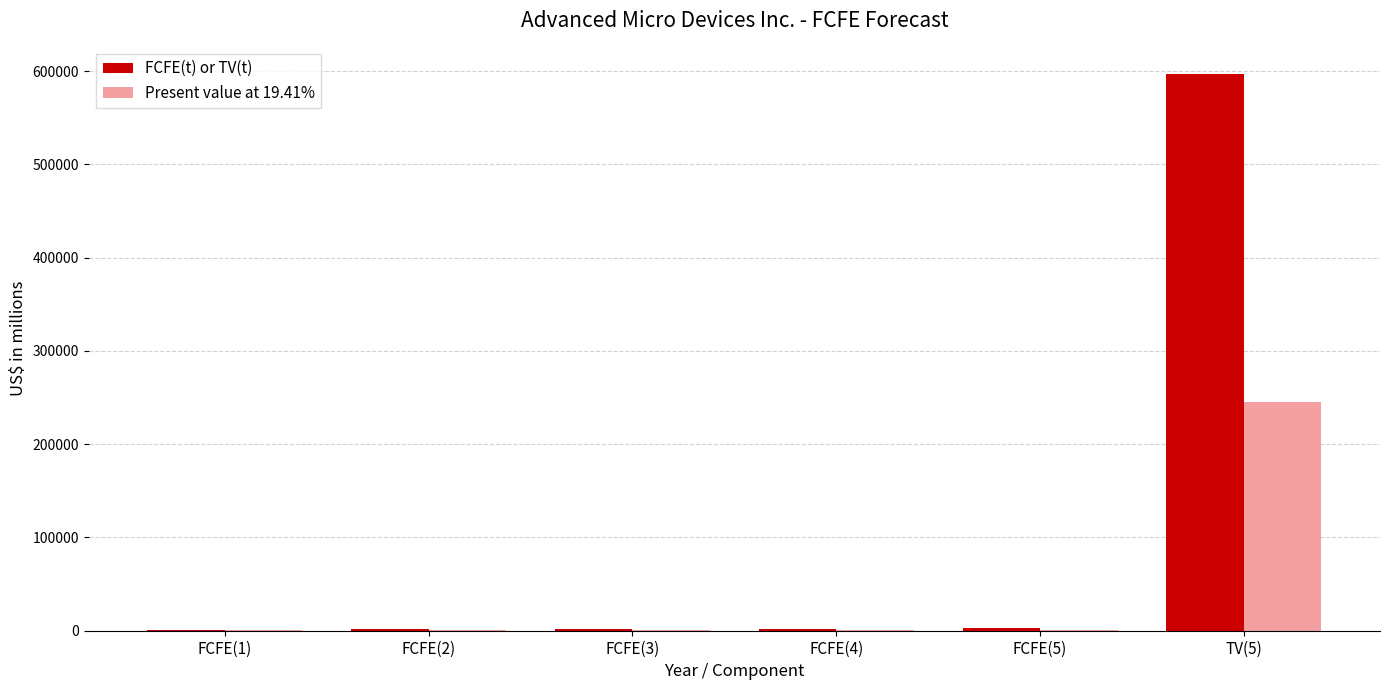

Which series has the largest total across all categories?

FCFE(t) or TV(t)